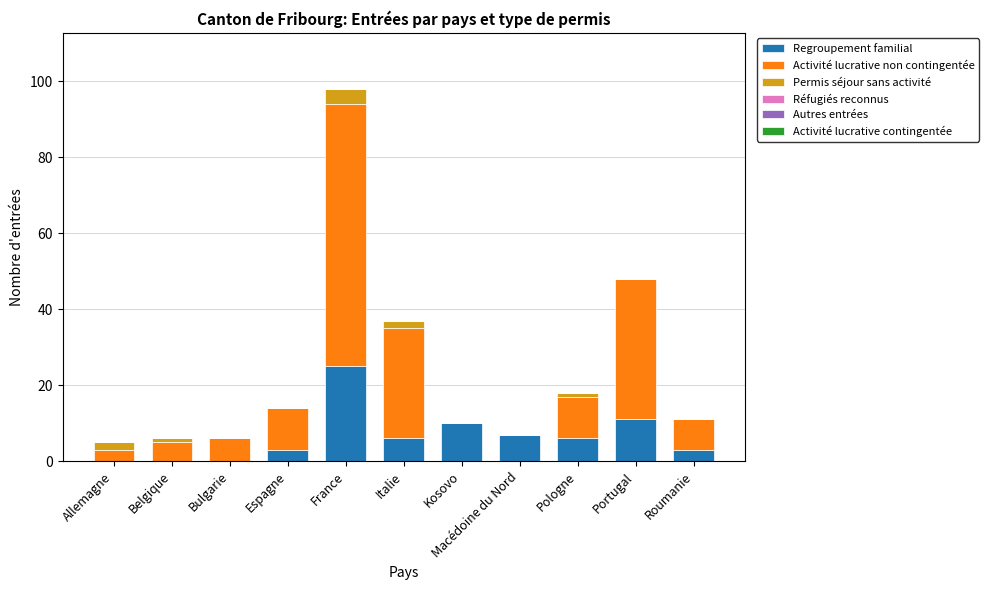

At which category is the sum across all series the highest?

France